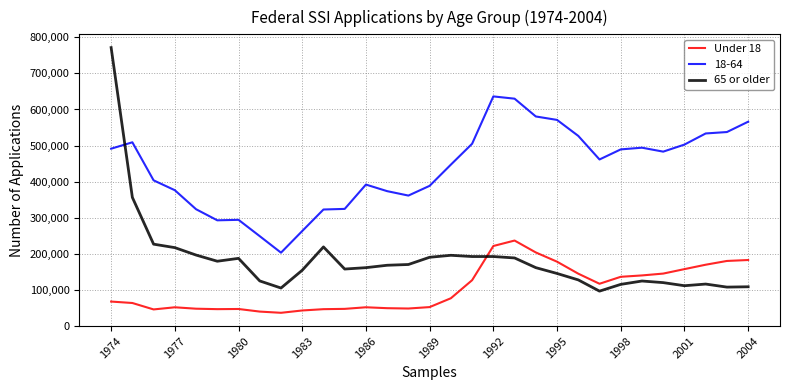

True or false: 18-64 and 65 or older intersect in this chart.

True